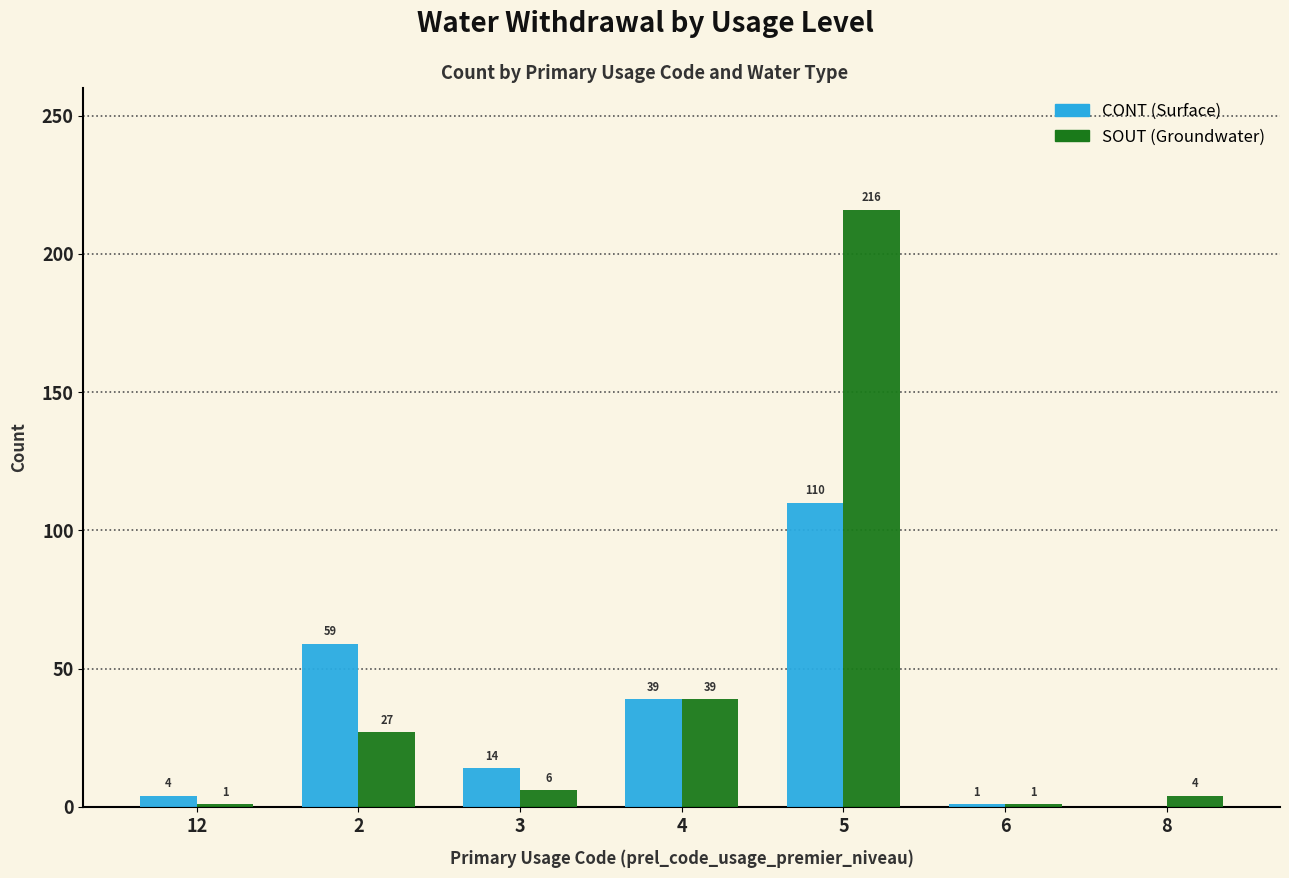

What is the greatest value displayed?

216